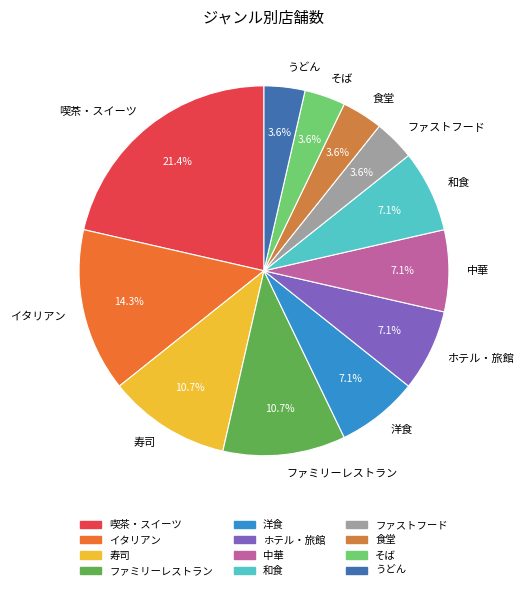

What percentage is the うどん slice, to the nearest percent?

4%